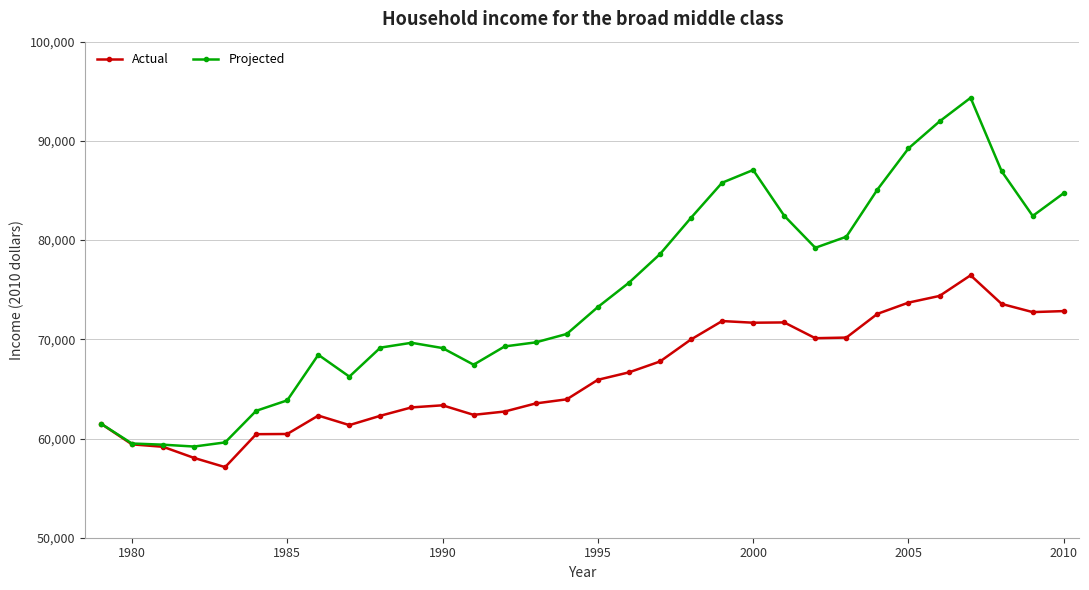

What is the lowest value of the Projected series?

59190.1